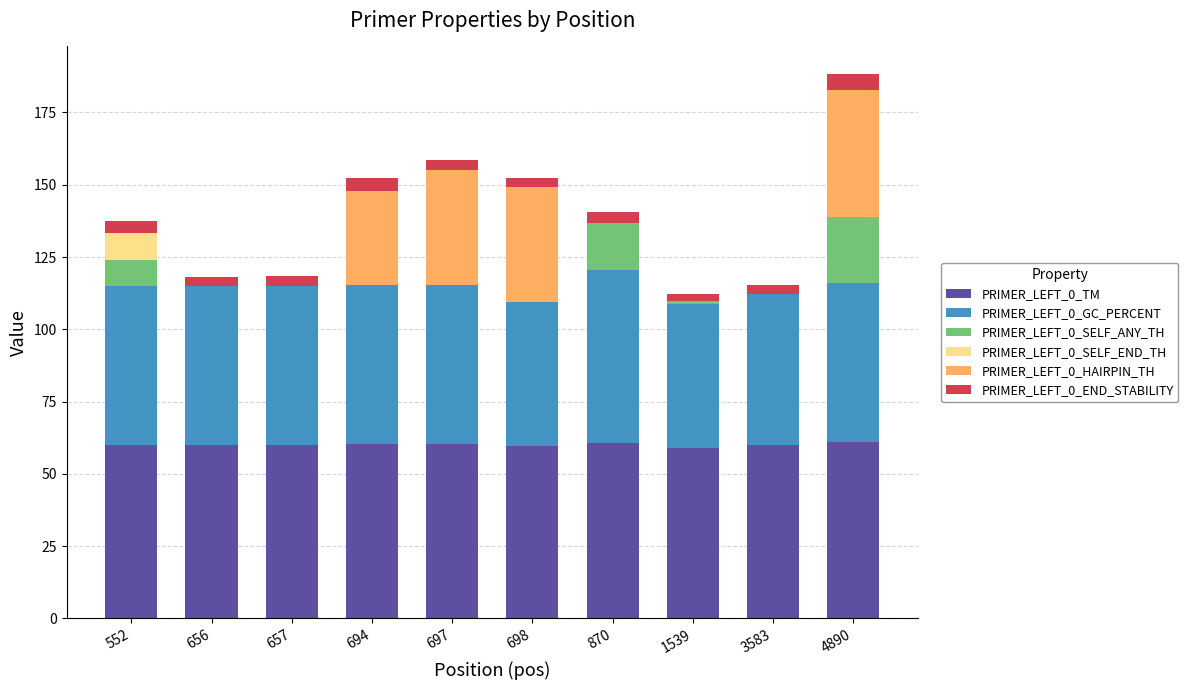

Does the chart contain stacked bars?

Yes